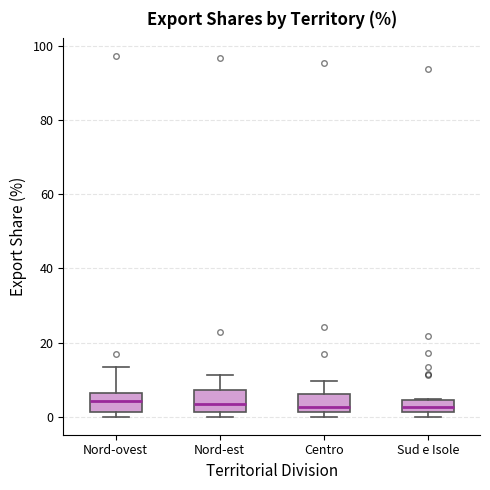

Reading left to right, transcribe this box plot: for each box, give where its median line is, the range the box spans, and where its two whiskers end, as read against the y-axis. The values are not printed on the chart, so give them approximately, as read against the axis.

Nord-ovest: median 4, box 2 to 6, whiskers 0 to 14
Nord-est: median 4, box 2 to 8, whiskers 0 to 12
Centro: median 2 (just above the box's lower edge), box 2 to 6, whiskers 0 to 10
Sud e Isole: median 2 (inside the box), box 2 to 4, whiskers 0 to 4